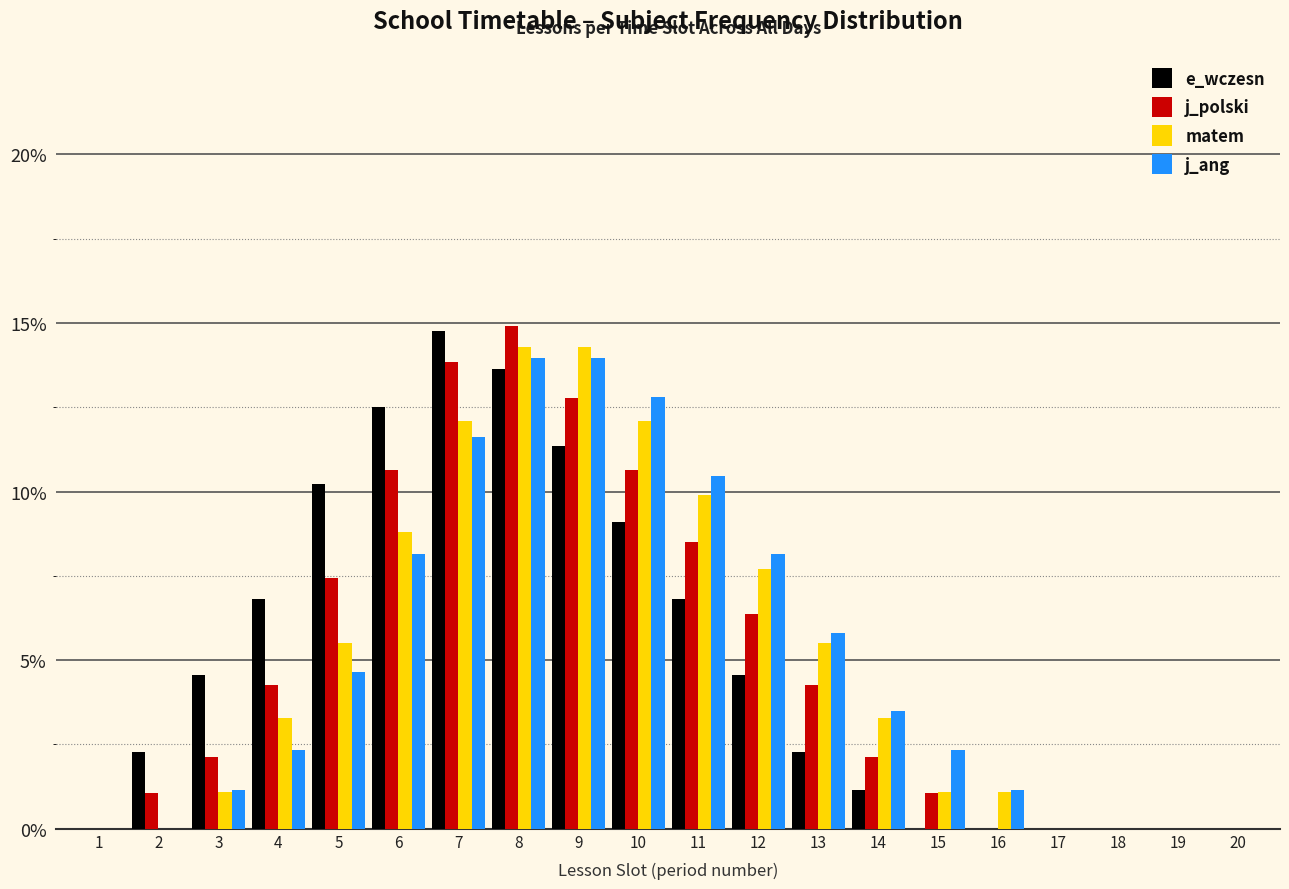

Between 9 and 10, which series saw the biggest shift?

e_wczesn